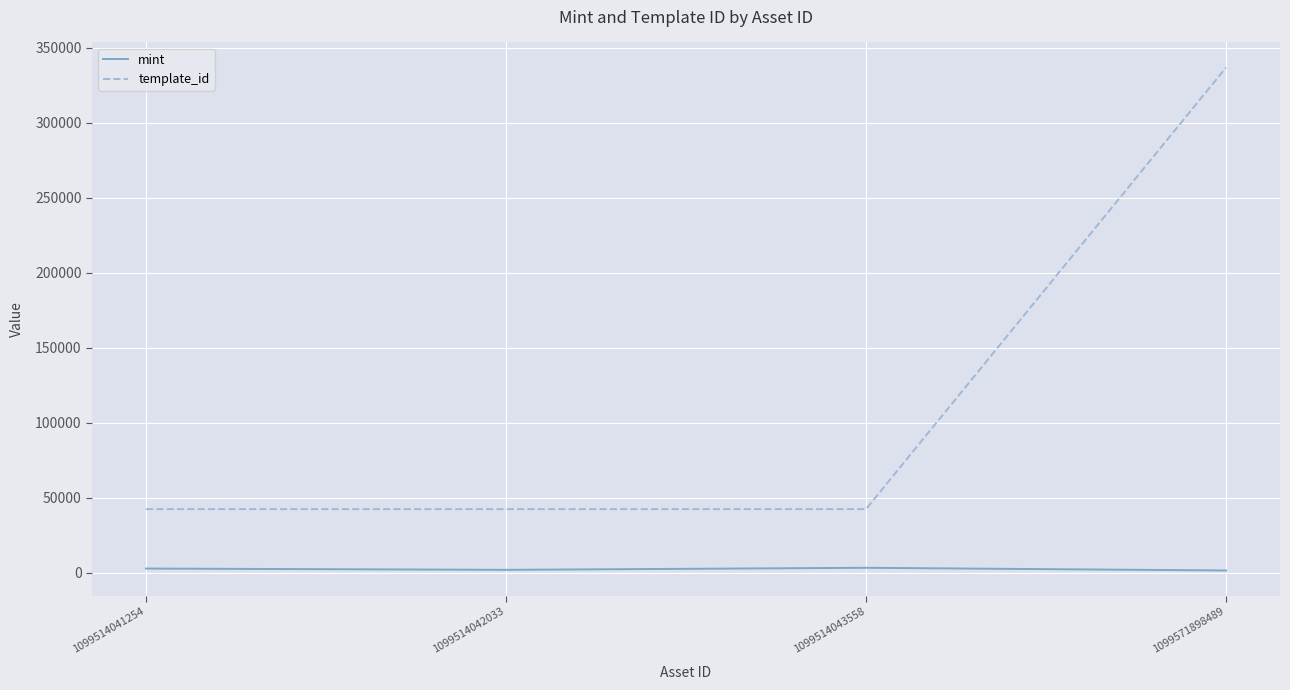

How many series are shown in this chart?

2